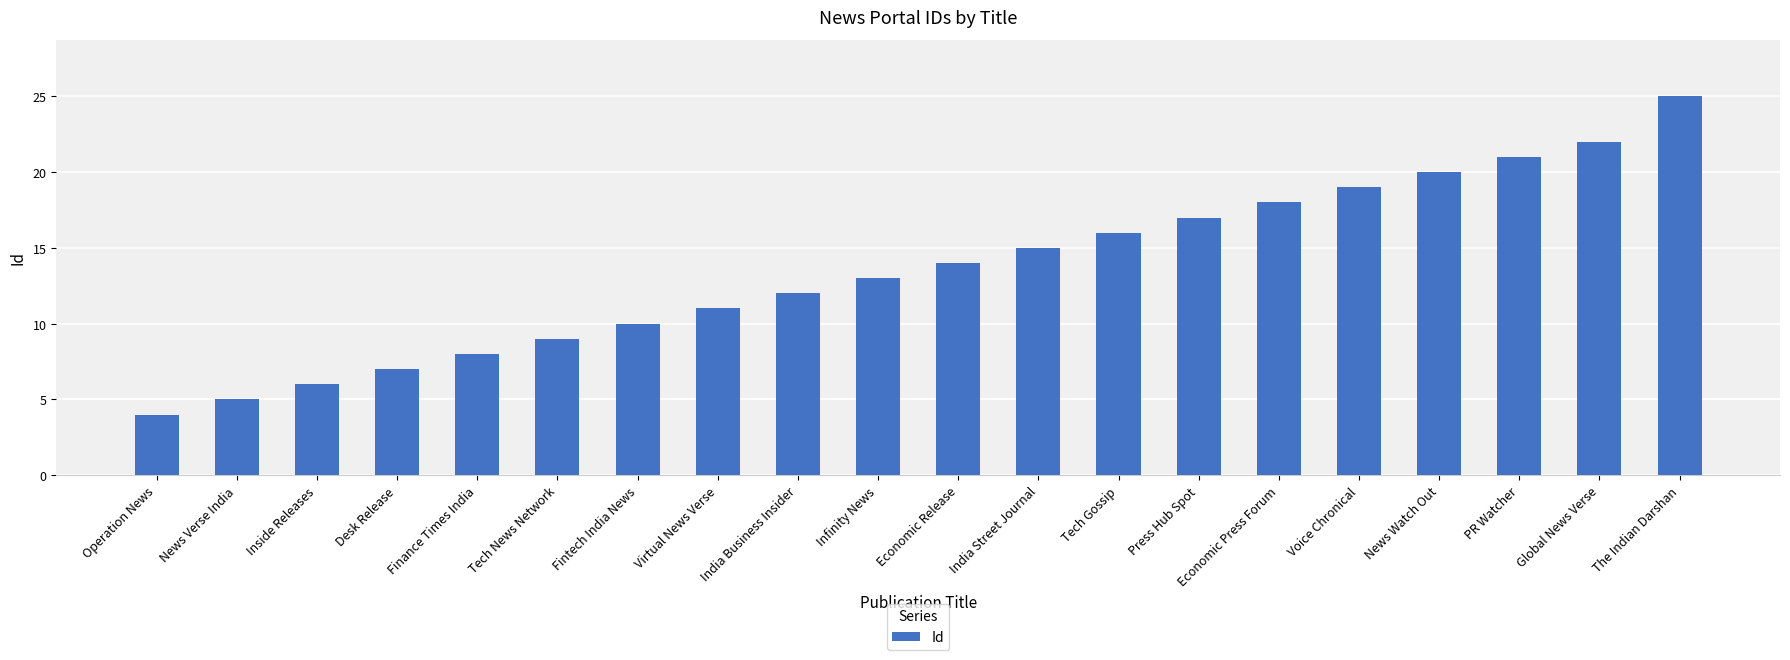

Is it true that the value at Operation News is 1?

False